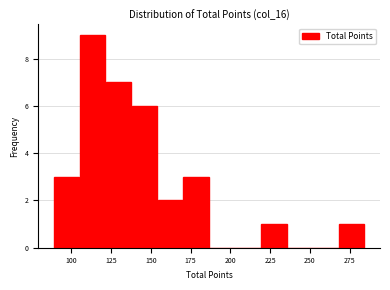

Read against the x-axis, roughly where is the centre of the tallest bar?

115